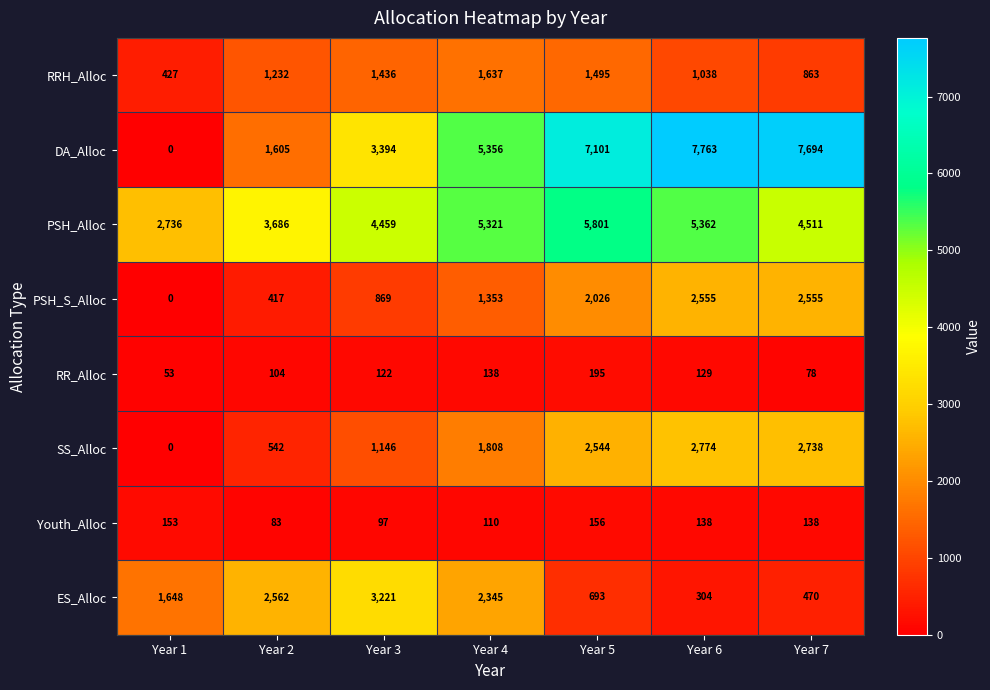

At Year 6, list the series in order from largest to smallest.

DA_Alloc, PSH_Alloc, SS_Alloc, PSH_S_Alloc, RRH_Alloc, ES_Alloc, Youth_Alloc, RR_Alloc